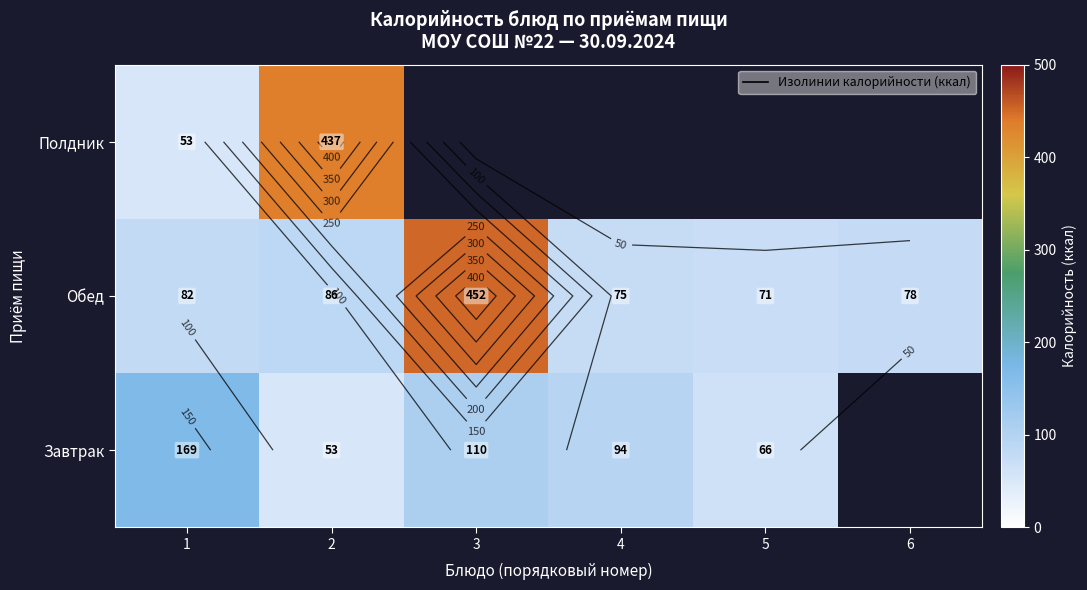

At how many categories does at least one series exceed 316?

2